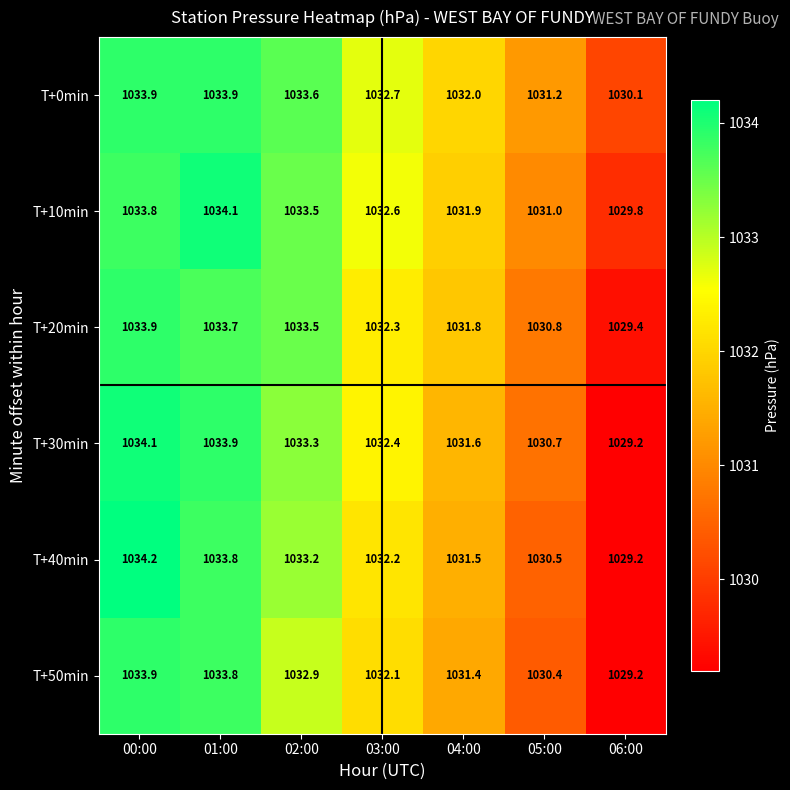

Which series has the largest total across all categories?

T+0min